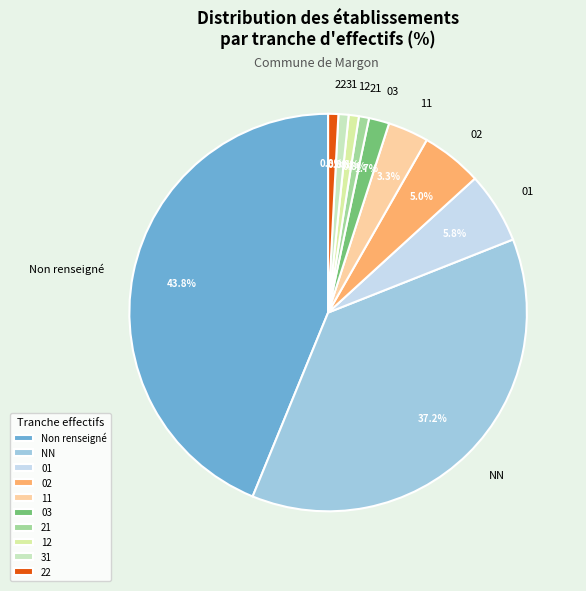

What percentage is the 31 slice, to the nearest percent?

1%